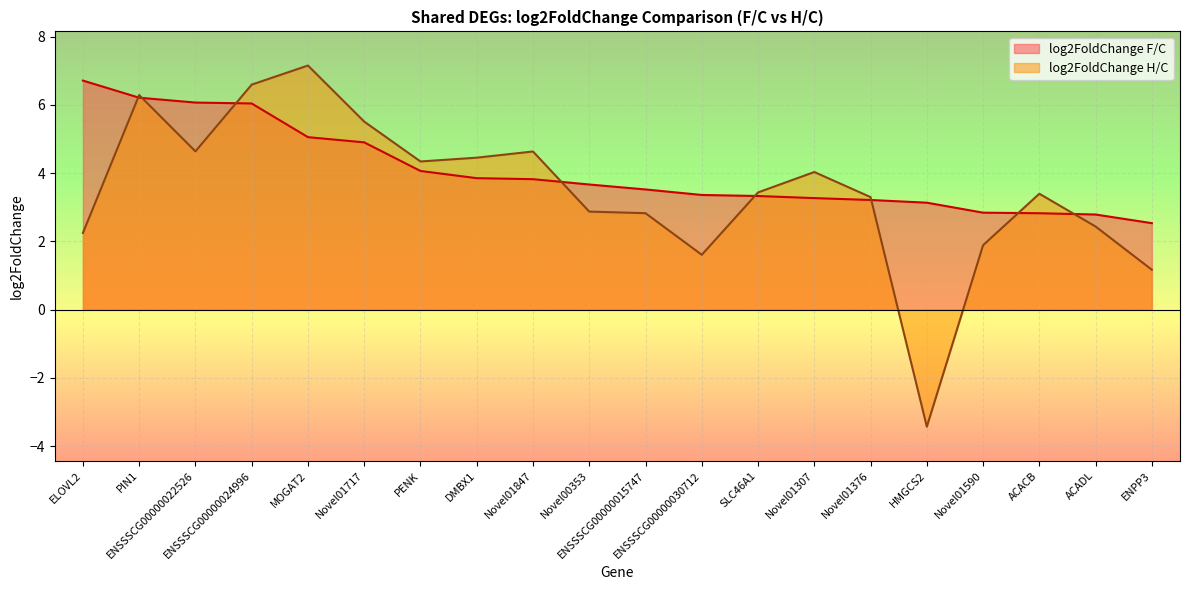

How many values in log2FoldChange H/C are below zero?

1